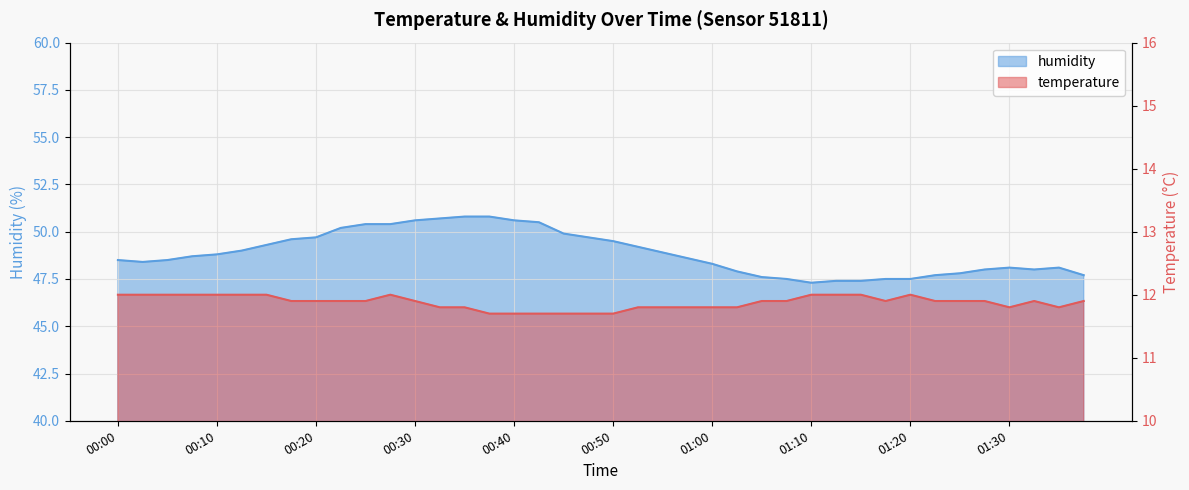

True or false: humidity and temperature cross at least once.

False